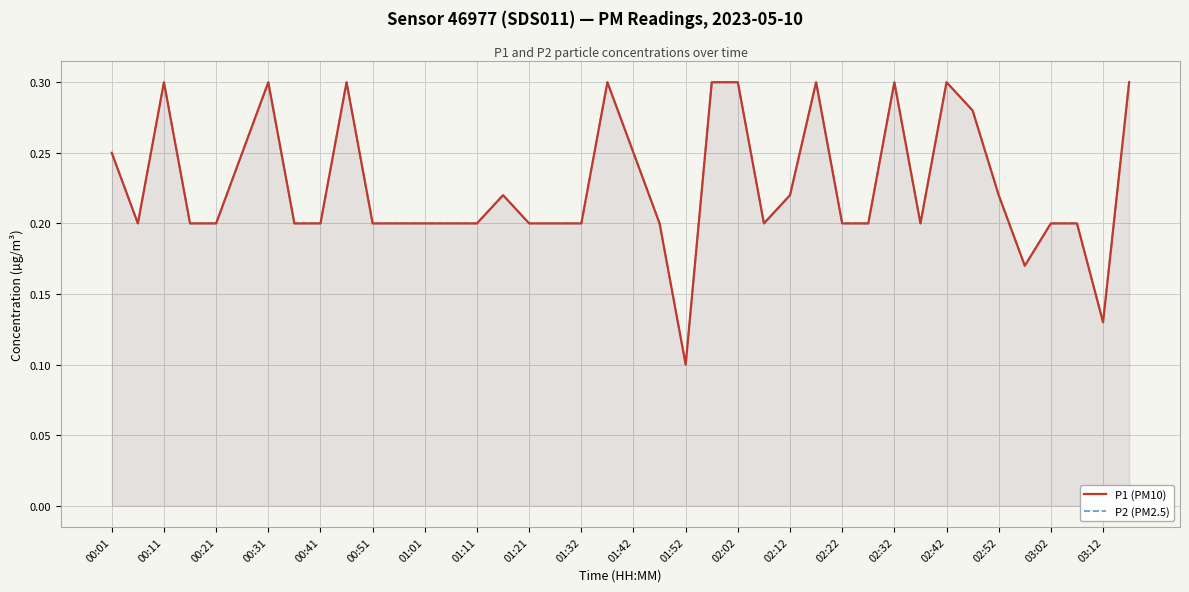

How many data points does each series have?

40